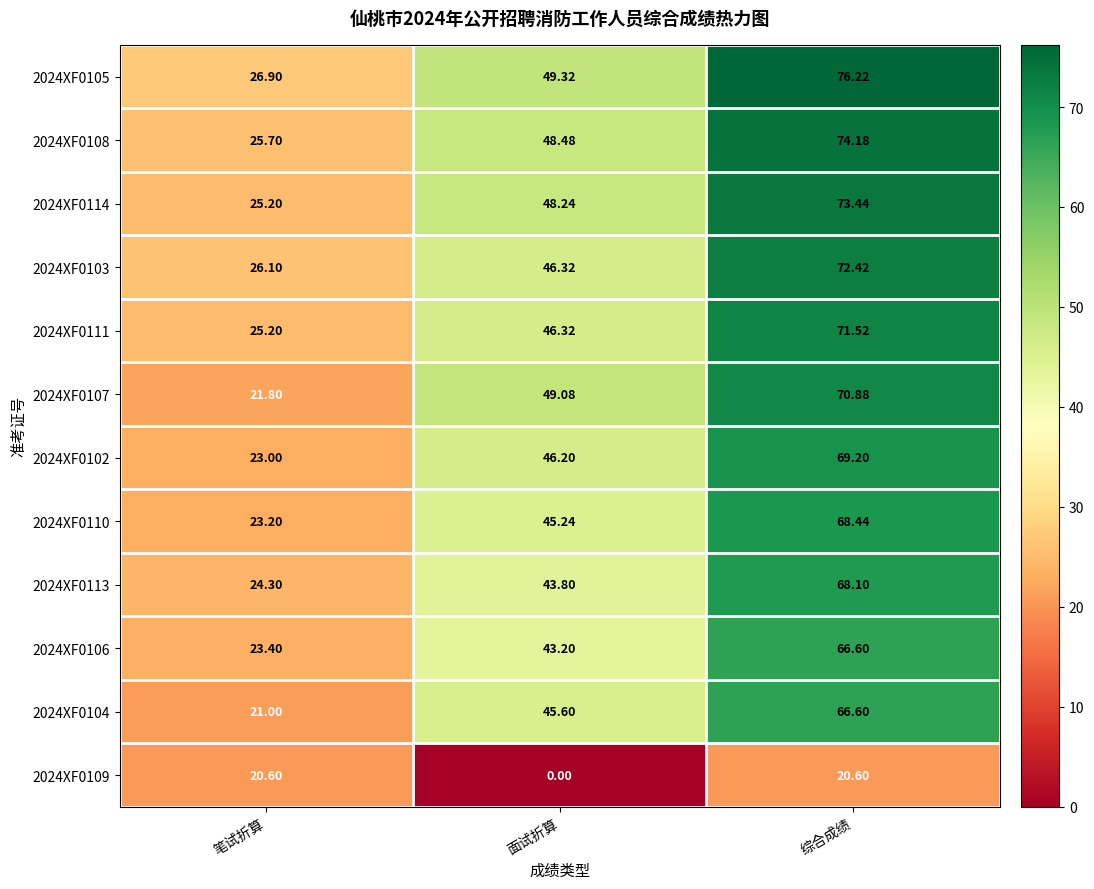

What is the maximum value shown in the chart?

76.2